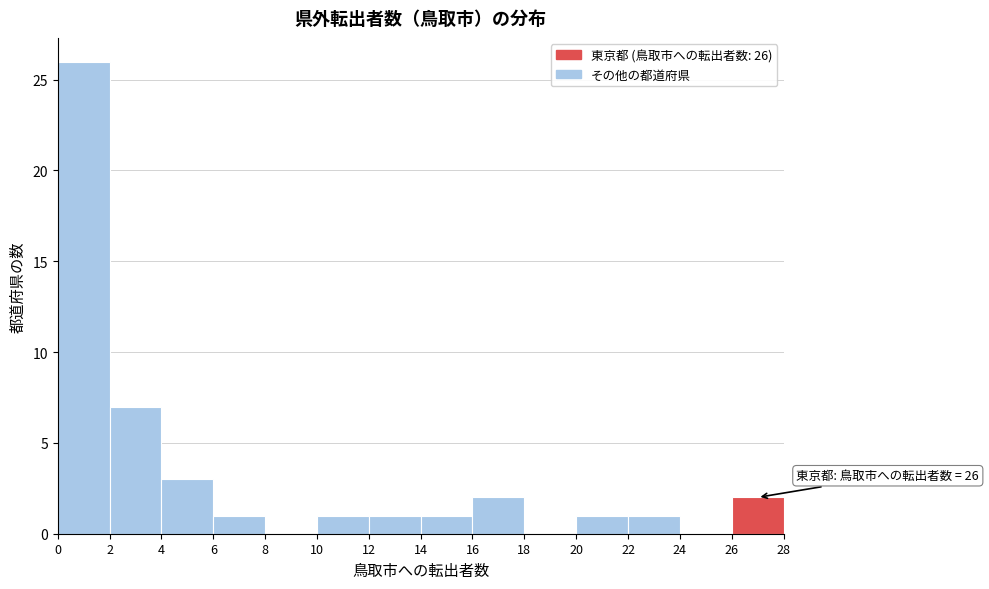

Over which range of the x-axis is the bar tallest?

0 to 2